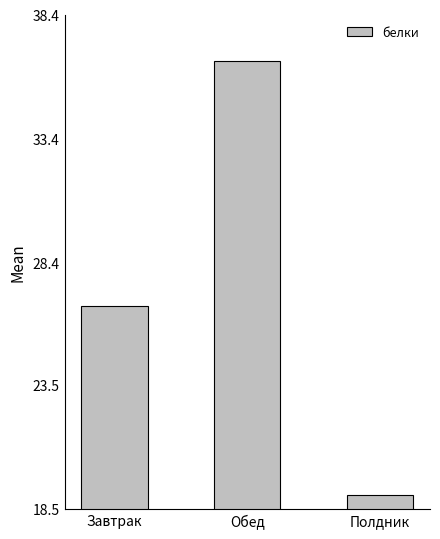

How many data points are above 26?

2